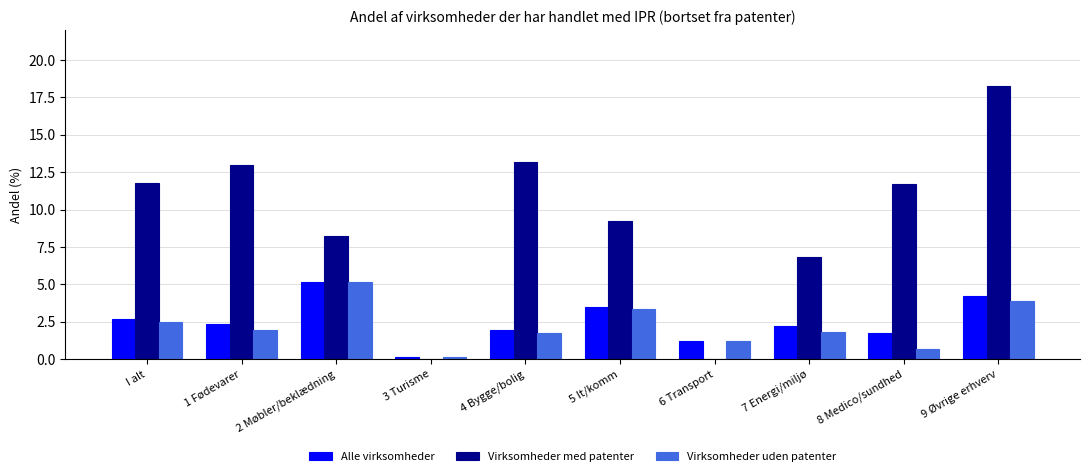

The Virksomheder uden patenter series shows 2.5 at I alt. True or false?

True